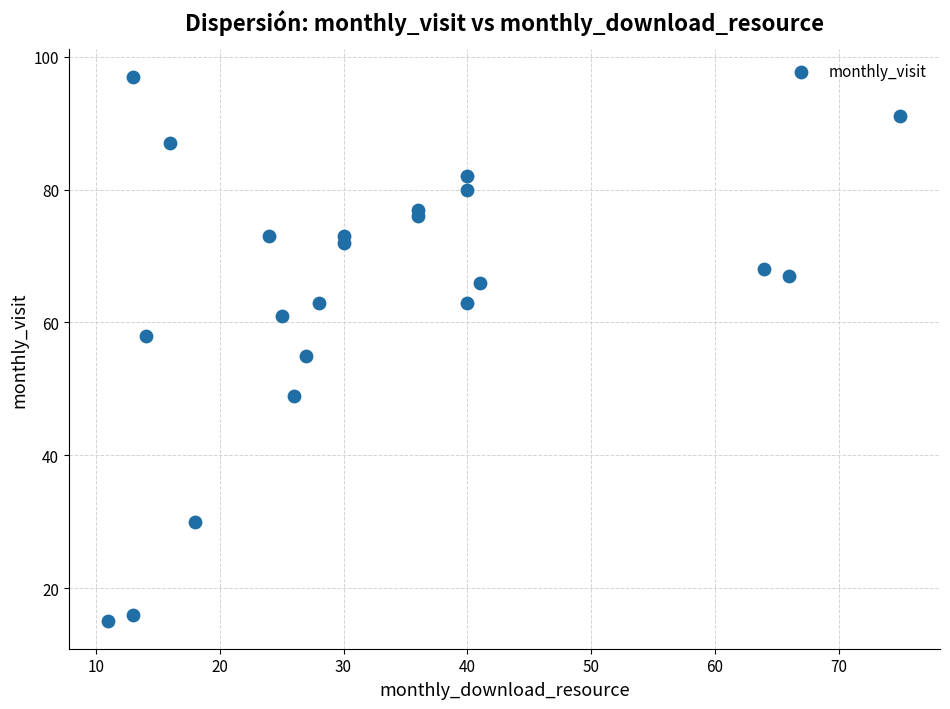

What is the range of Y values (max minus min)?

82